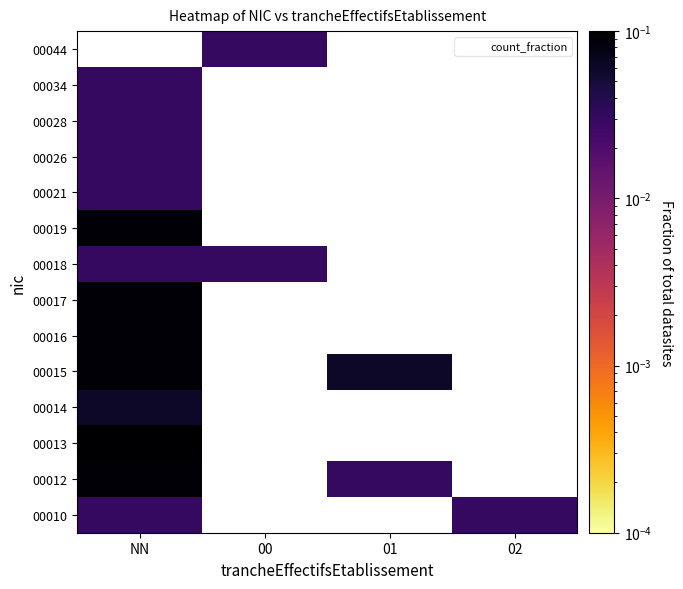

How many series are shown in this chart?

14